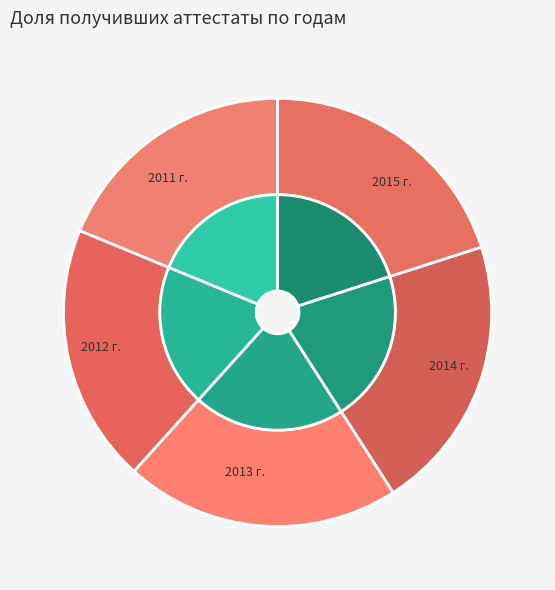

To the nearest percent, what portion does 2015 г. represent?

20%